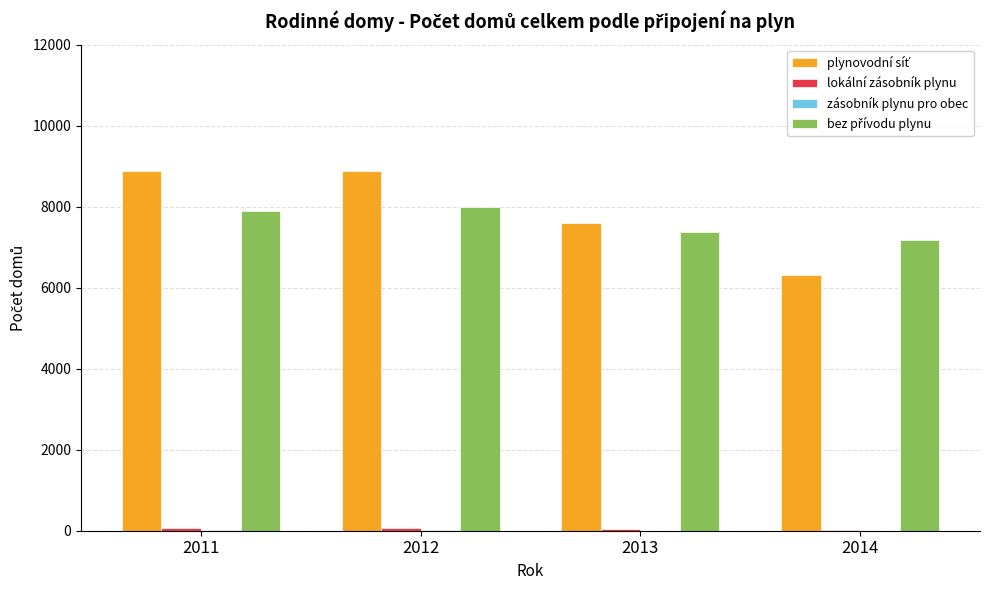

Does the chart contain stacked bars?

No